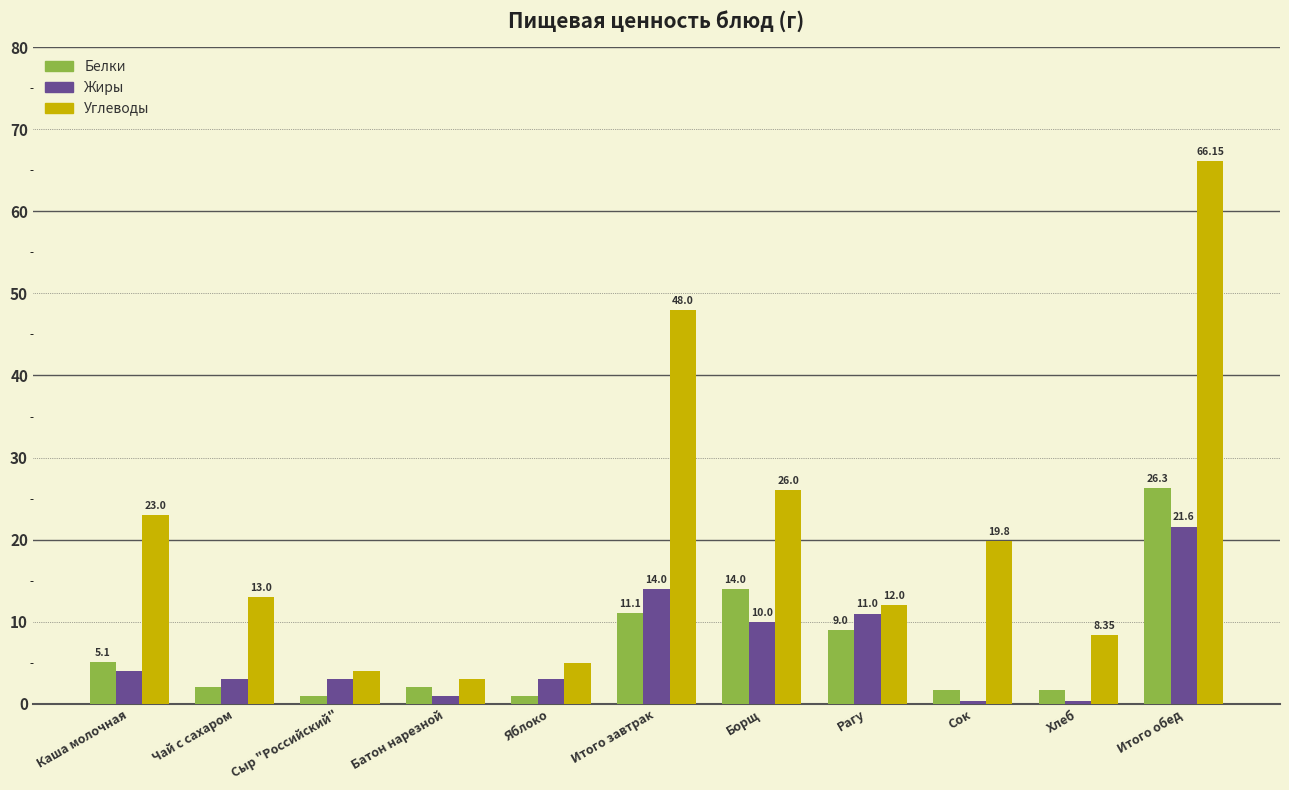

What is the minimum value shown in the chart?

0.3